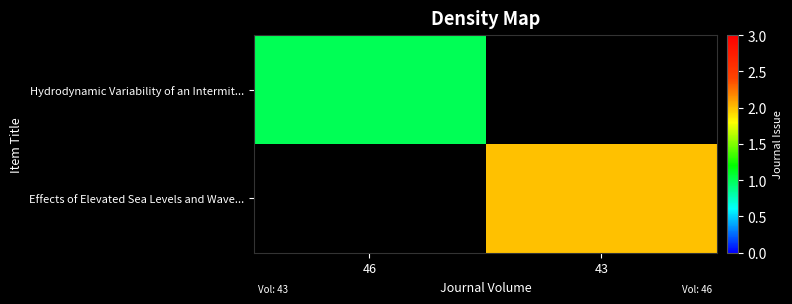

The Effects of Elevated Sea Levels and Wave... series shows 3.5 at 43. True or false?

False